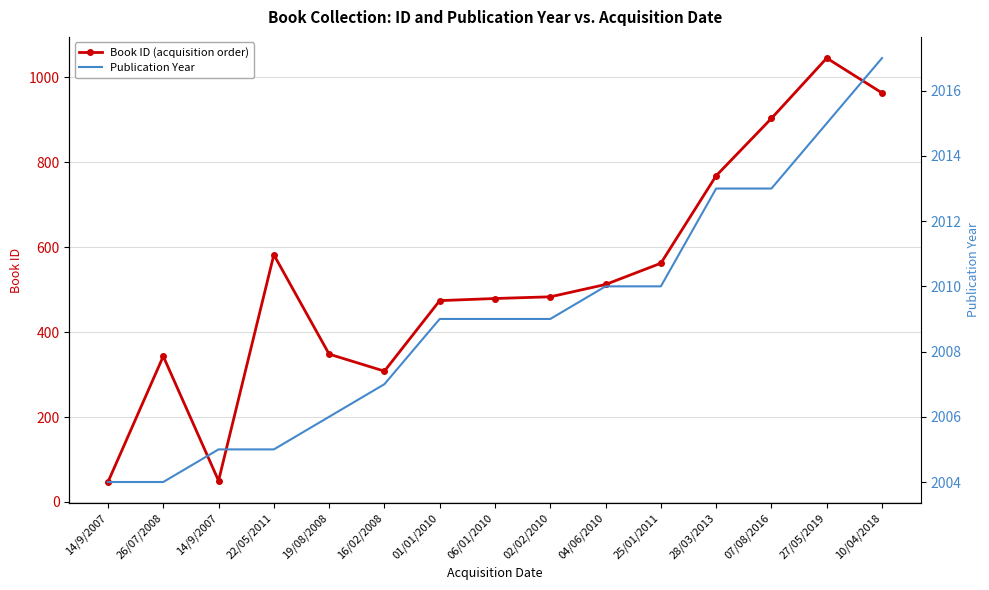

True or false: Book ID (acquisition order) and Publication Year intersect in this chart.

False